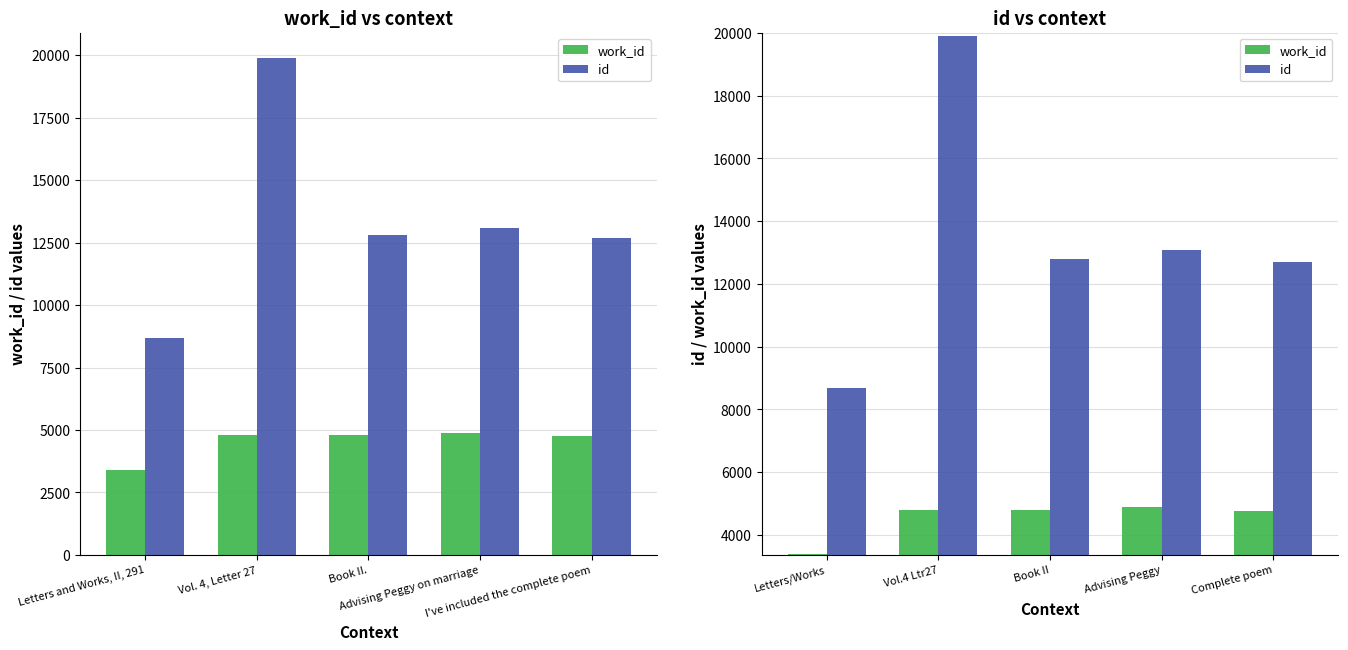

How many values in the work_id series are below 4785?

2